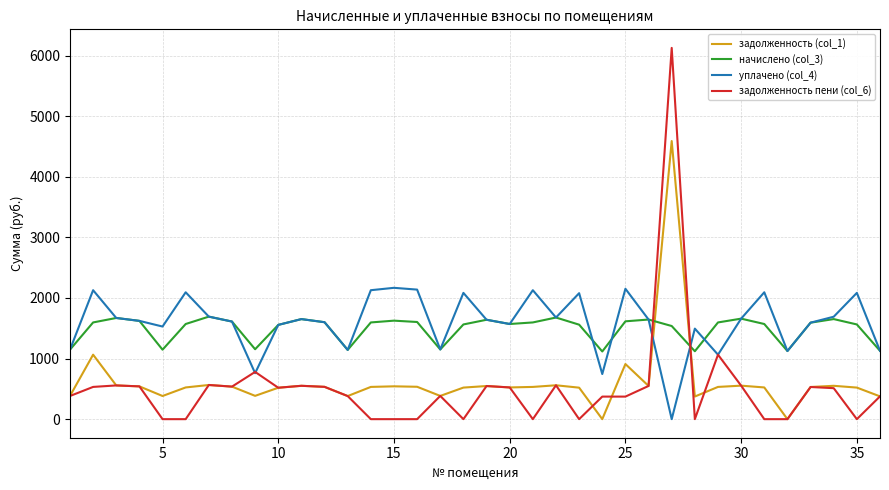

Which series has the largest range (max minus min)?

задолженность пени (col_6)